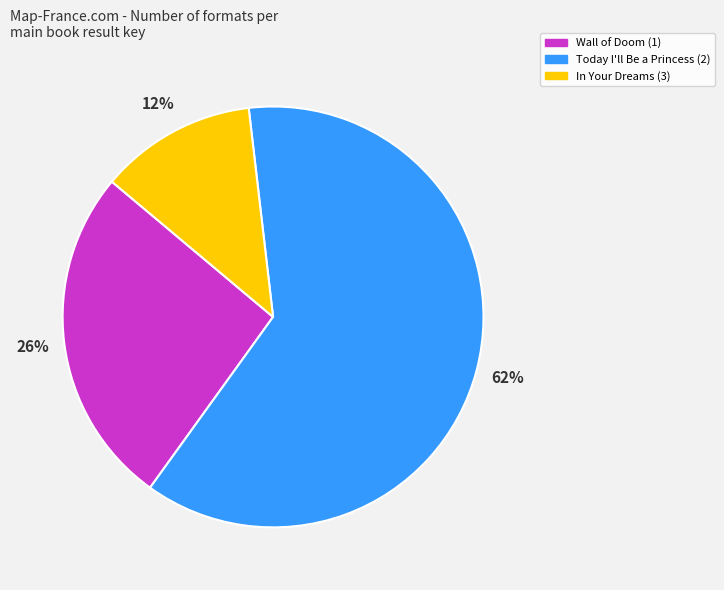

What is the ratio of the value at Today I'll Be a Princess (2) to the value at Wall of Doom (1)?

2.4